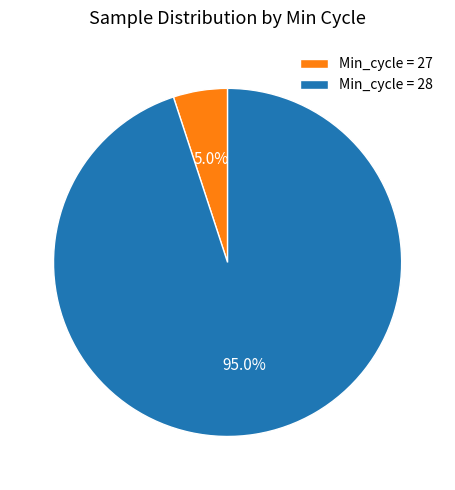

Count the number of slices in the pie.

2